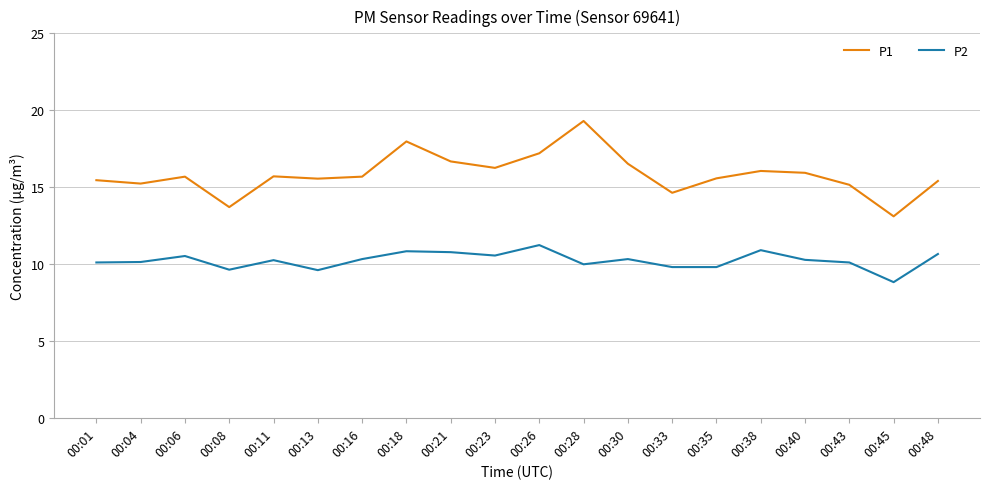

True or false: P1 and P2 intersect in this chart.

False